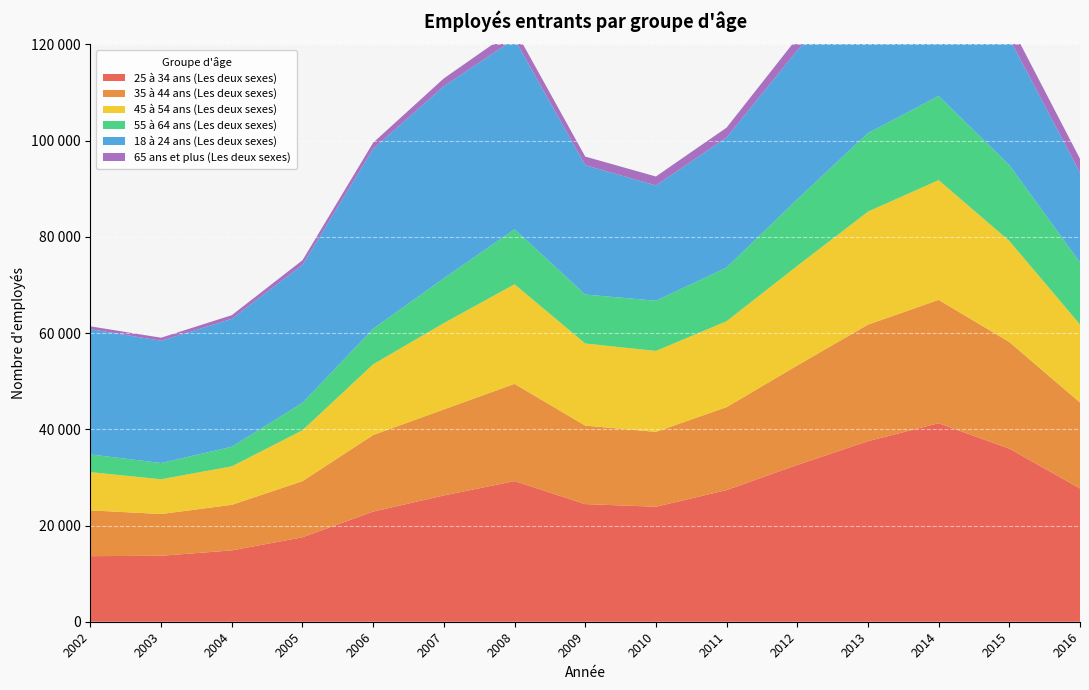

Reading left to right, transcribe all the data shown in this chart.

25 à 34 ans (Les deux sexes): 2002=13630	2003=13710	2004=14825	2005=17550	2006=22895	2007=26245	2008=29230	2009=24450	2010=23895	2011=27360	2012=32585	2013=37530	2014=41265	2015=35975	2016=27700
35 à 44 ans (Les deux sexes): 2002=9515	2003=8680	2004=9470	2005=11665	2006=15915	2007=17880	2008=20205	2009=16310	2010=15560	2011=17240	2012=20675	2013=24215	2014=25630	2015=22160	2016=17855
45 à 54 ans (Les deux sexes): 2002=7945	2003=7220	2004=8000	2005=10580	2006=14700	2007=17940	2008=20705	2009=17070	2010=16825	2011=17860	2012=20695	2013=23485	2014=24890	2015=21015	2016=16230
55 à 64 ans (Les deux sexes): 2002=3685	2003=3375	2004=4070	2005=5700	2006=7375	2007=9320	2008=11435	2009=10175	2010=10440	2011=11150	2012=13845	2013=16325	2014=17490	2015=15770	2016=12910
18 à 24 ans (Les deux sexes): 2002=26030	2003=25400	2004=26580	2005=28670	2006=37390	2007=39915	2008=39550	2009=26890	2010=23950	2011=27030	2012=30945	2013=33060	2014=33695	2015=26305	2016=18645
65 ans et plus (Les deux sexes): 2002=590	2003=645	2004=770	2005=965	2006=1290	2007=1625	2008=2055	2009=1785	2010=1865	2011=2050	2012=2595	2013=3205	2014=3560	2015=3285	2016=2875